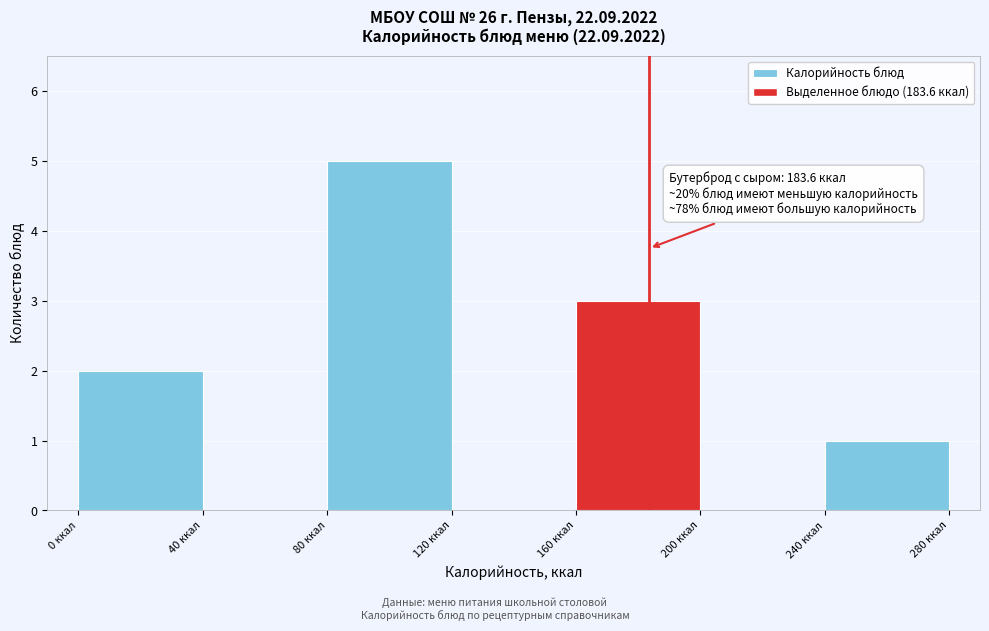

Over which range of the x-axis is the bar tallest?

80 to 120